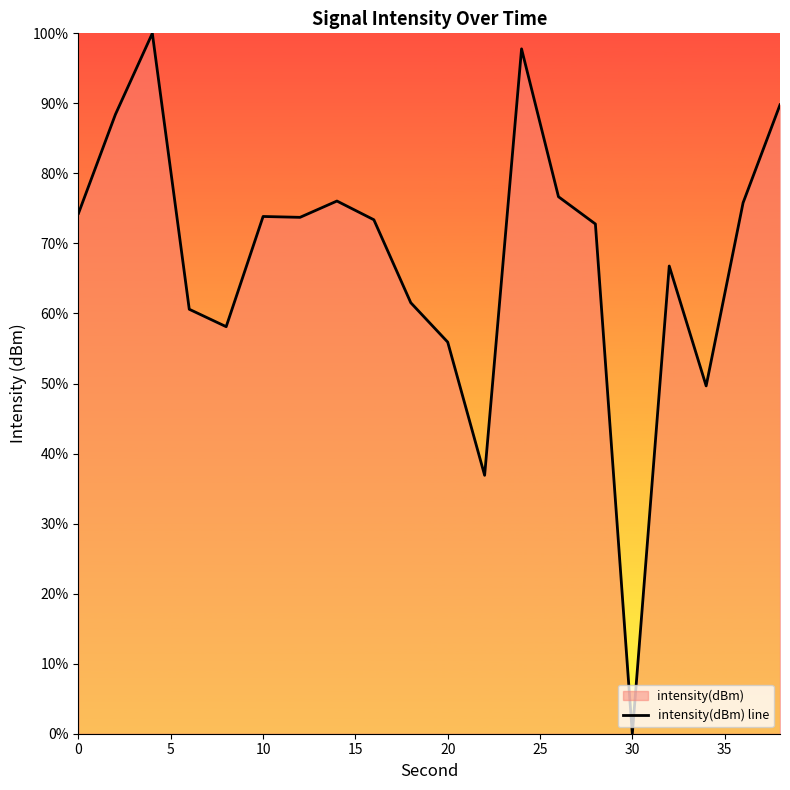

What is the difference between the maximum and minimum values?

100.0